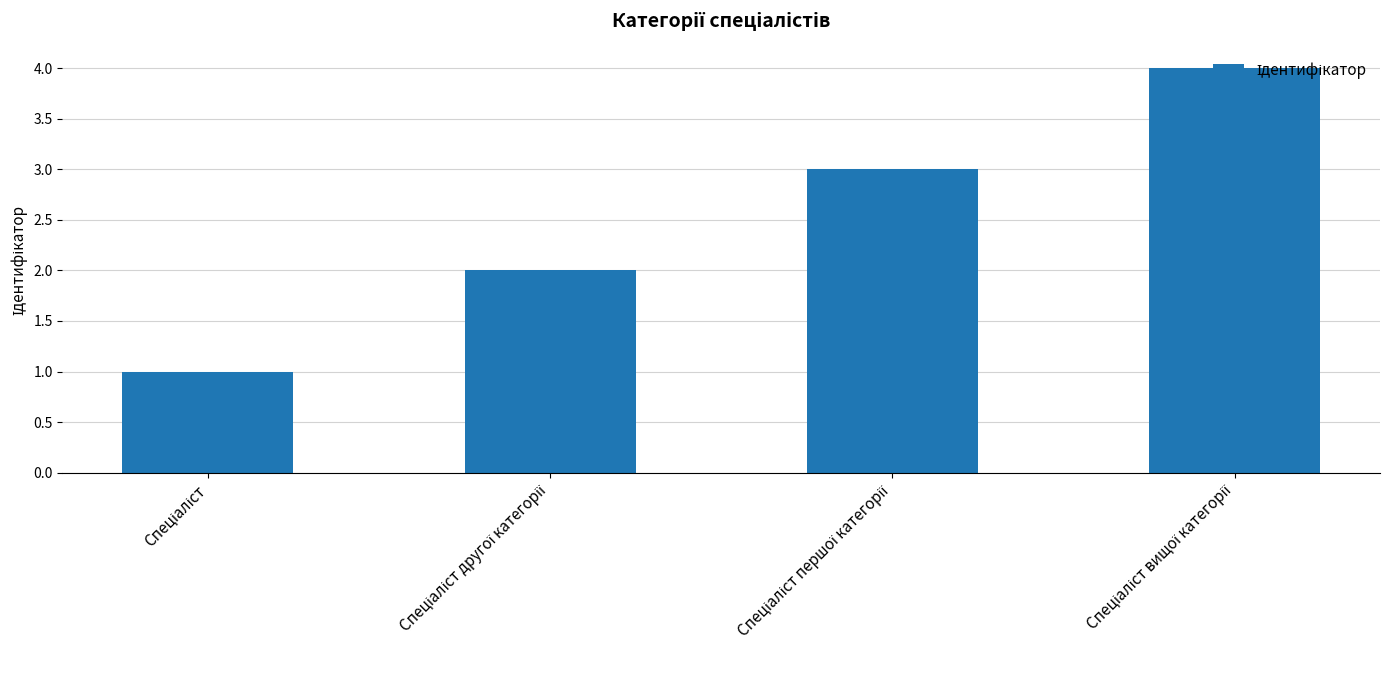

What is the difference between the maximum and minimum values?

3